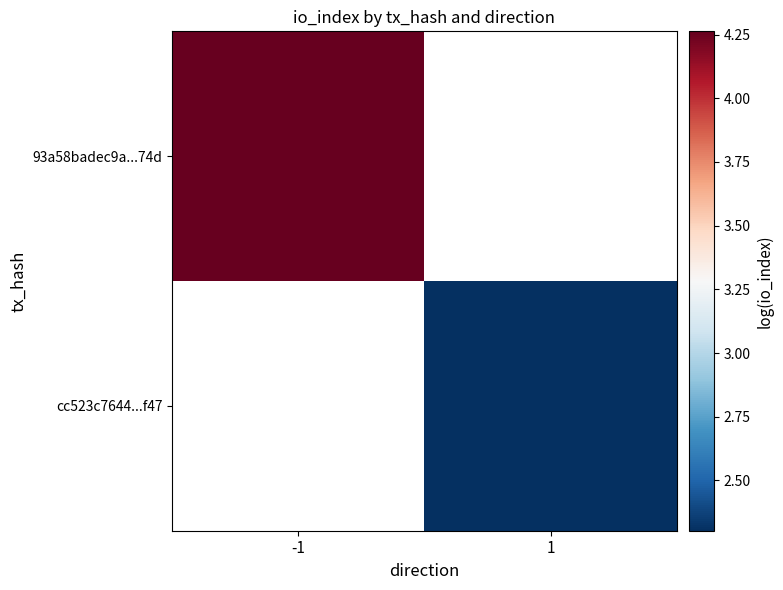

Rank the series at -1 from highest to lowest value.

93a58badec9a...74d, cc523c7644...f47